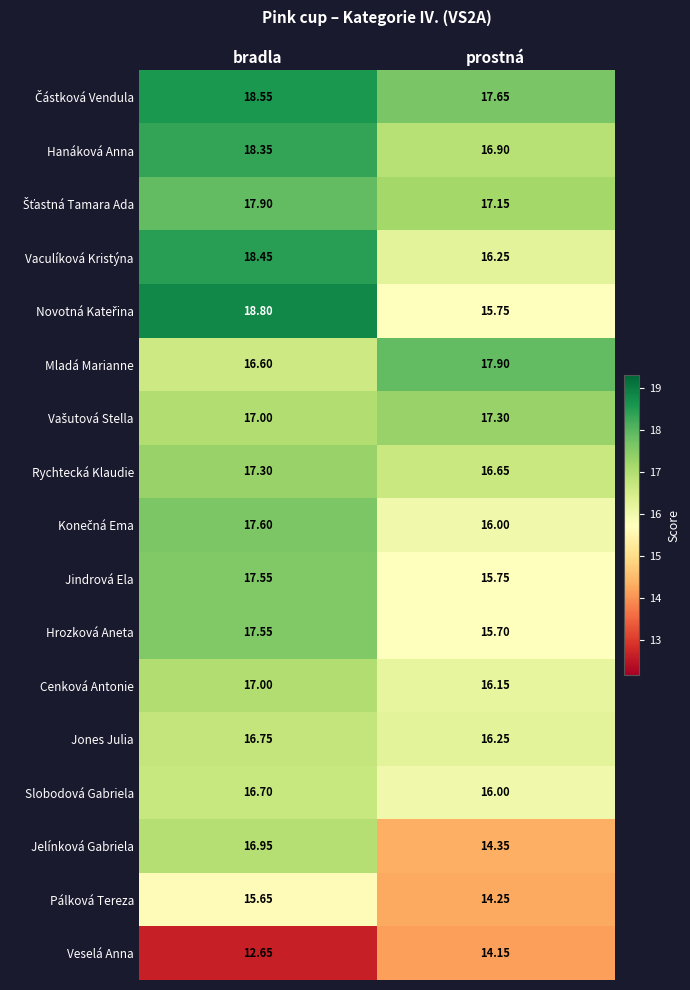

Rank the categories by Jelínková Gabriela value from highest to lowest.

bradla, prostná